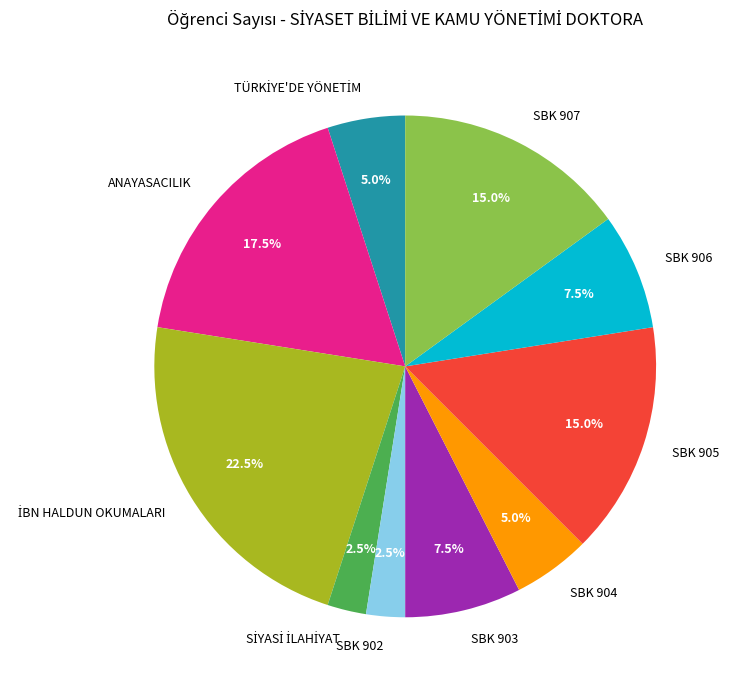

How many segments does this pie chart have?

10